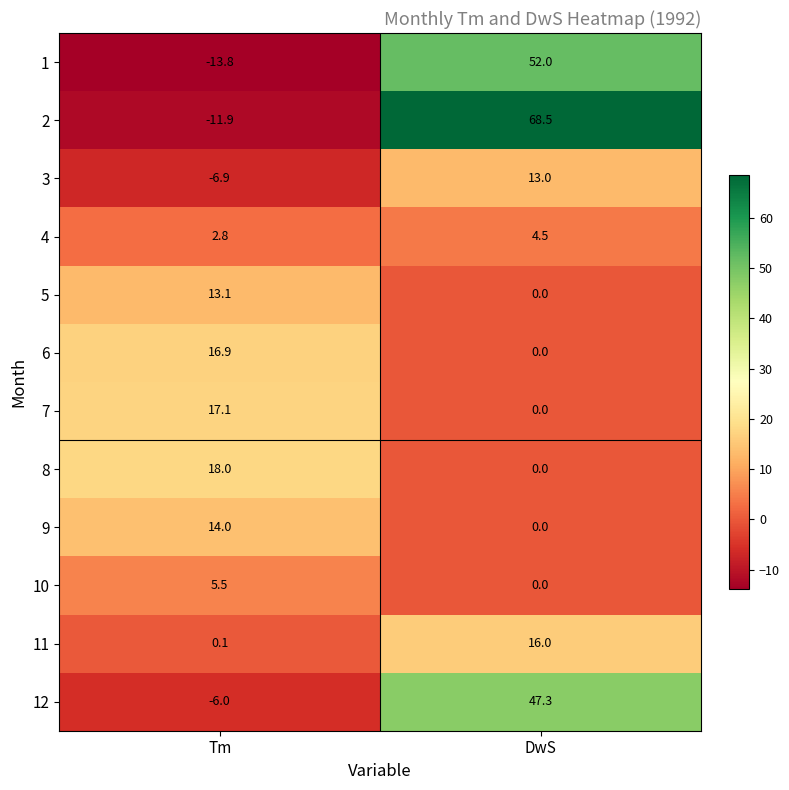

How many series are shown in this chart?

12